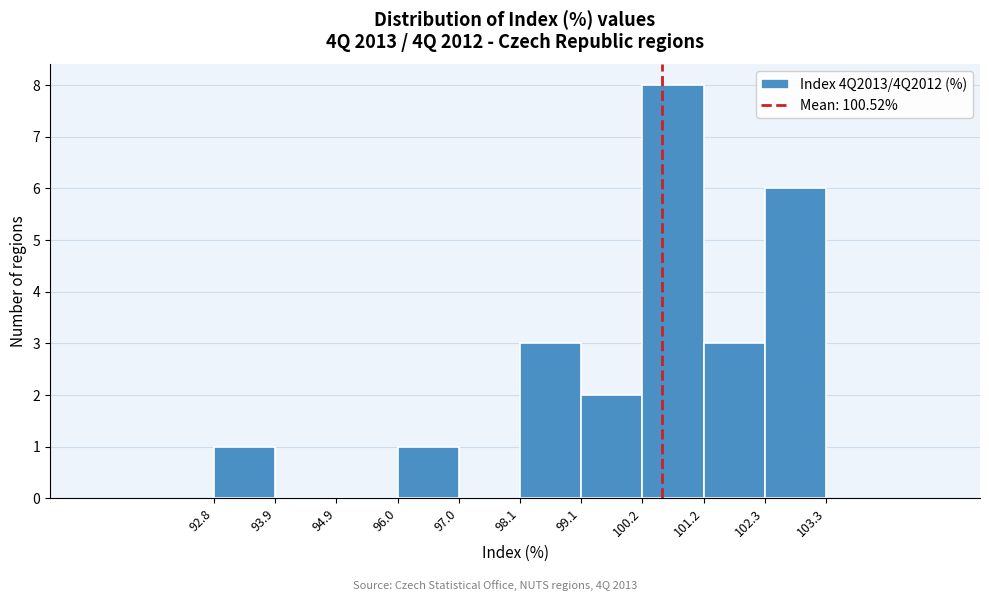

How tall is the bar that spans 102.3 to 103.3 on the x-axis? The values are not printed on the chart, so give them approximately, as read against the axis.

6